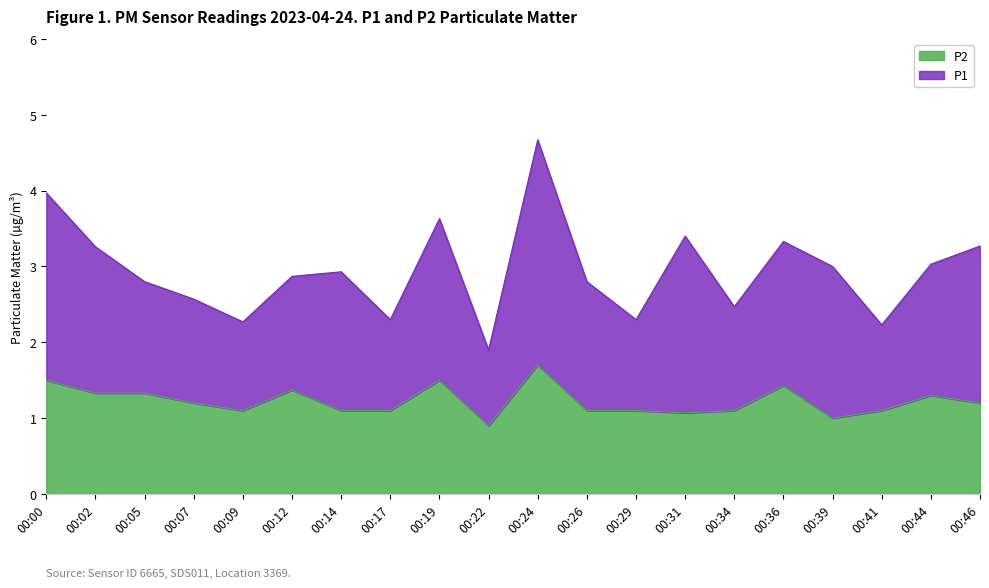

The chart shows a value of 1.5 at 00:39. True or false?

False